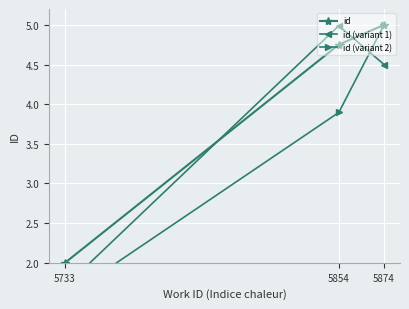

Which category has the highest value in the id series?

5874